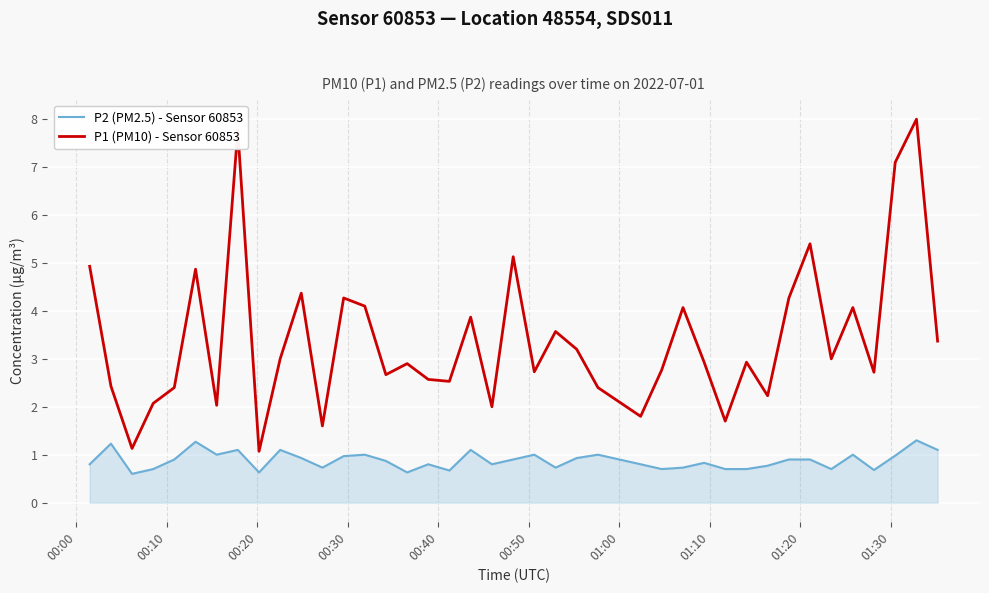

True or false: P1 (PM10) - Sensor 60853 and P2 (PM2.5) - Sensor 60853 intersect in this chart.

False